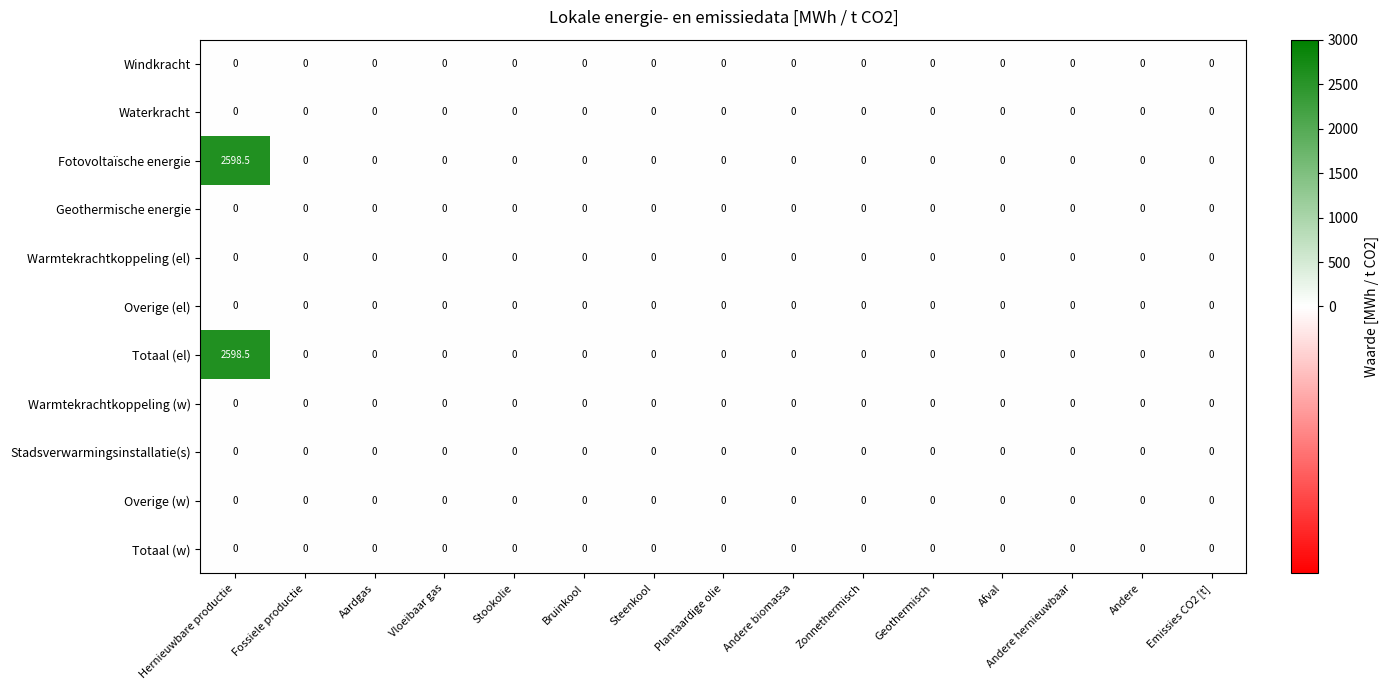

What is the greatest value displayed?

2598.5